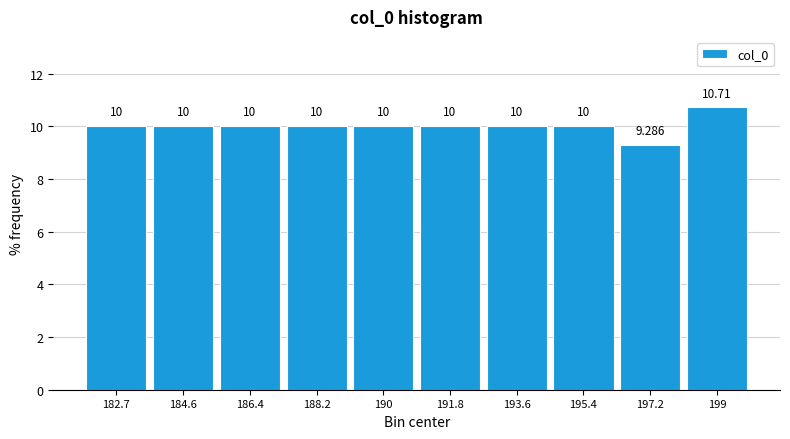

Reading left to right, transcribe this chart: for each bar, give the range it covers on the x-axis and its height. The bar edges are not printed on the chart, so give them approximately, as read against the axis.

181.8 to 183.6: 10.000
183.6 to 185.4: 10.000
185.4 to 187.2: 10.000
187.2 to 189.0: 10.000
189.0 to 190.8: 10.000
190.8 to 192.8: 10.000
192.8 to 194.6: 10.000
194.6 to 196.4: 10.000
196.4 to 198.2: 9.286
198.2 to 200.0: 10.714